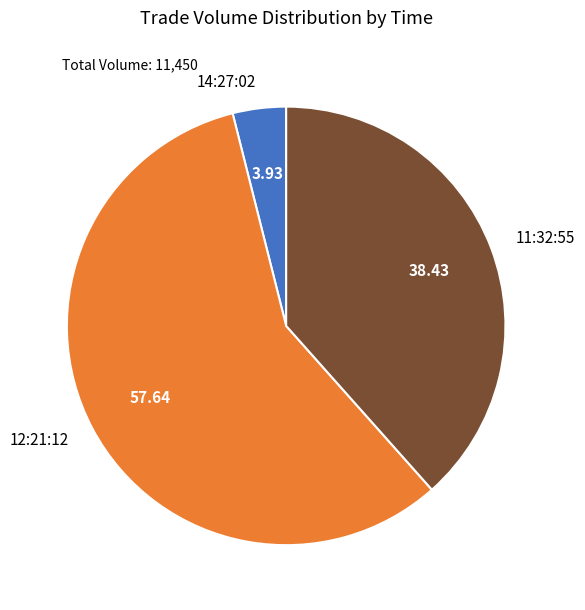

Which category has the smallest portion of the pie?

14:27:02